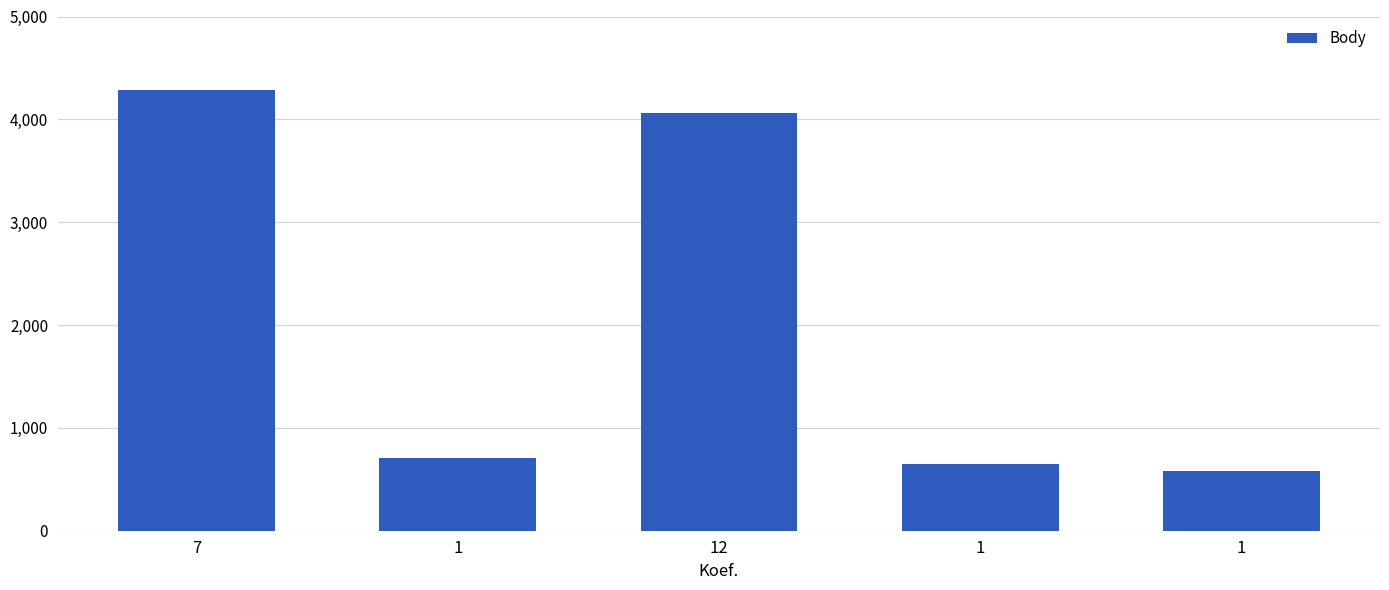

What is the sum of the values at 1 and 1?

1281